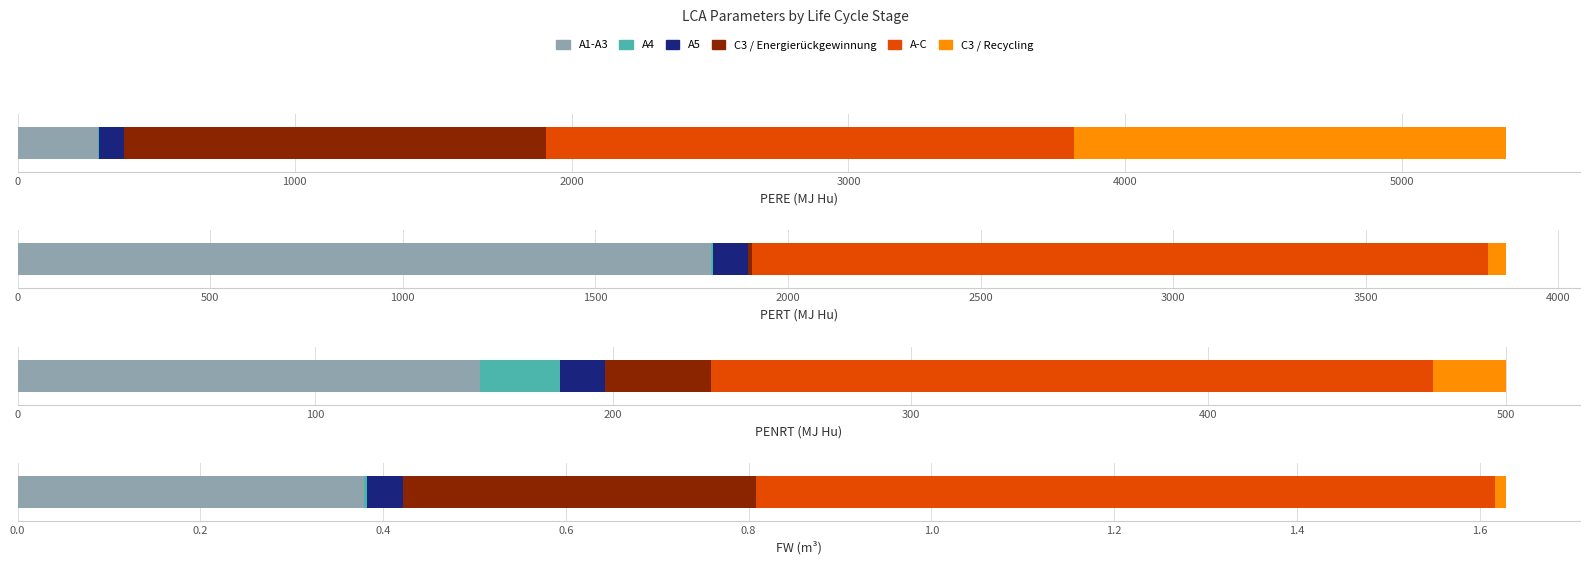

Rank the series at PERT from highest to lowest value.

A-C, A1-A3, A5, C3 / Recycling, C3 / Energierückgewinnung, A4